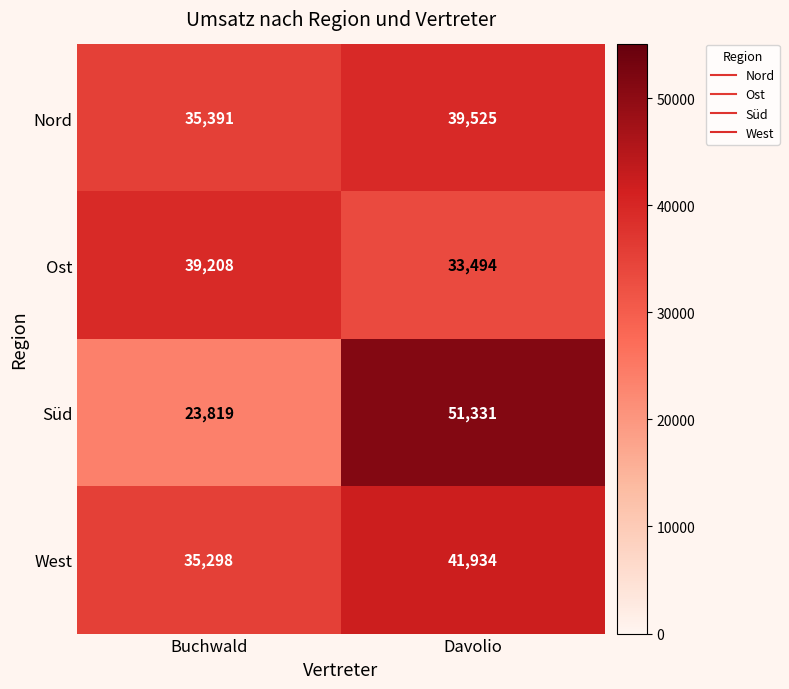

What is the approximate value of Süd at Davolio?

51331